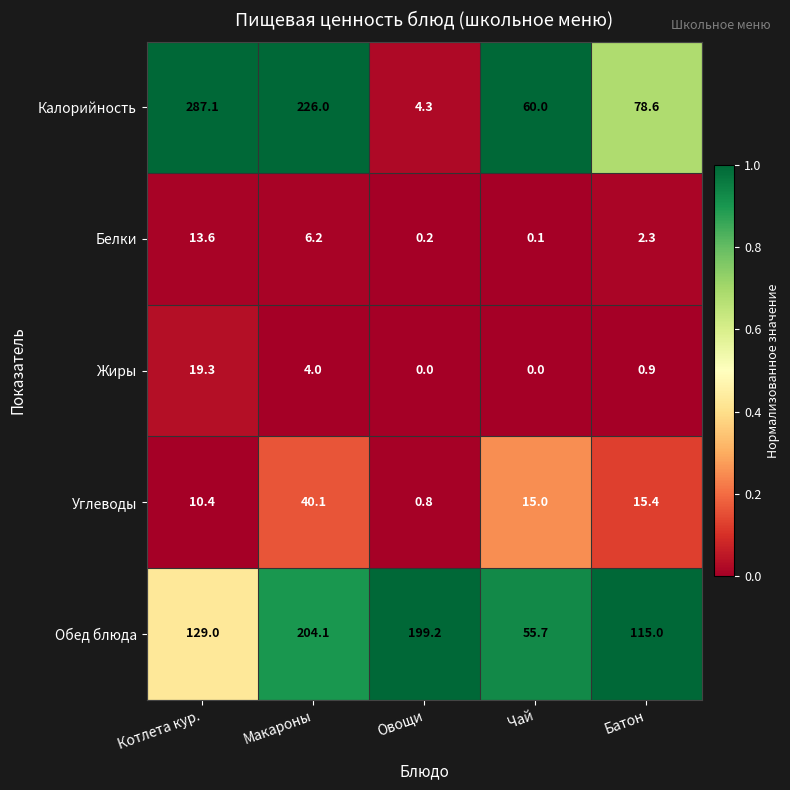

Read the Белки value at Батон.

2.3